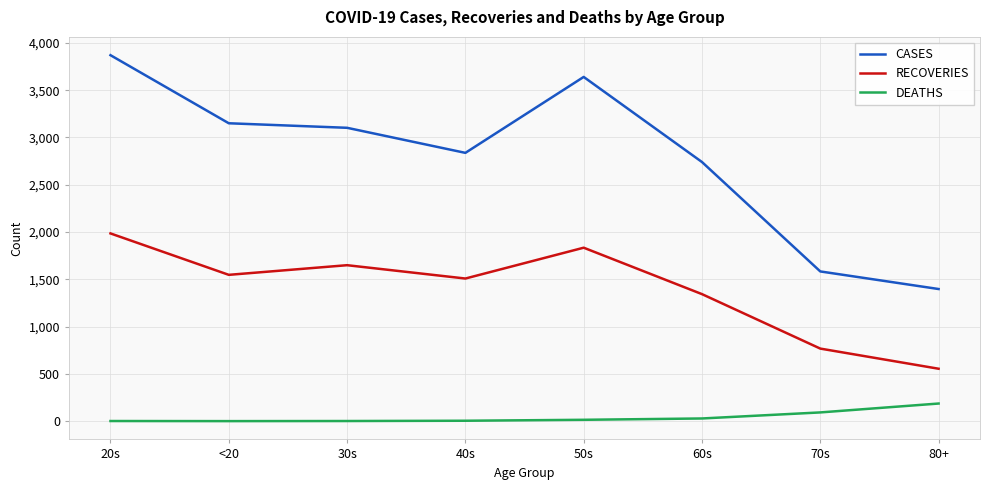

What is the greatest value displayed?

3870